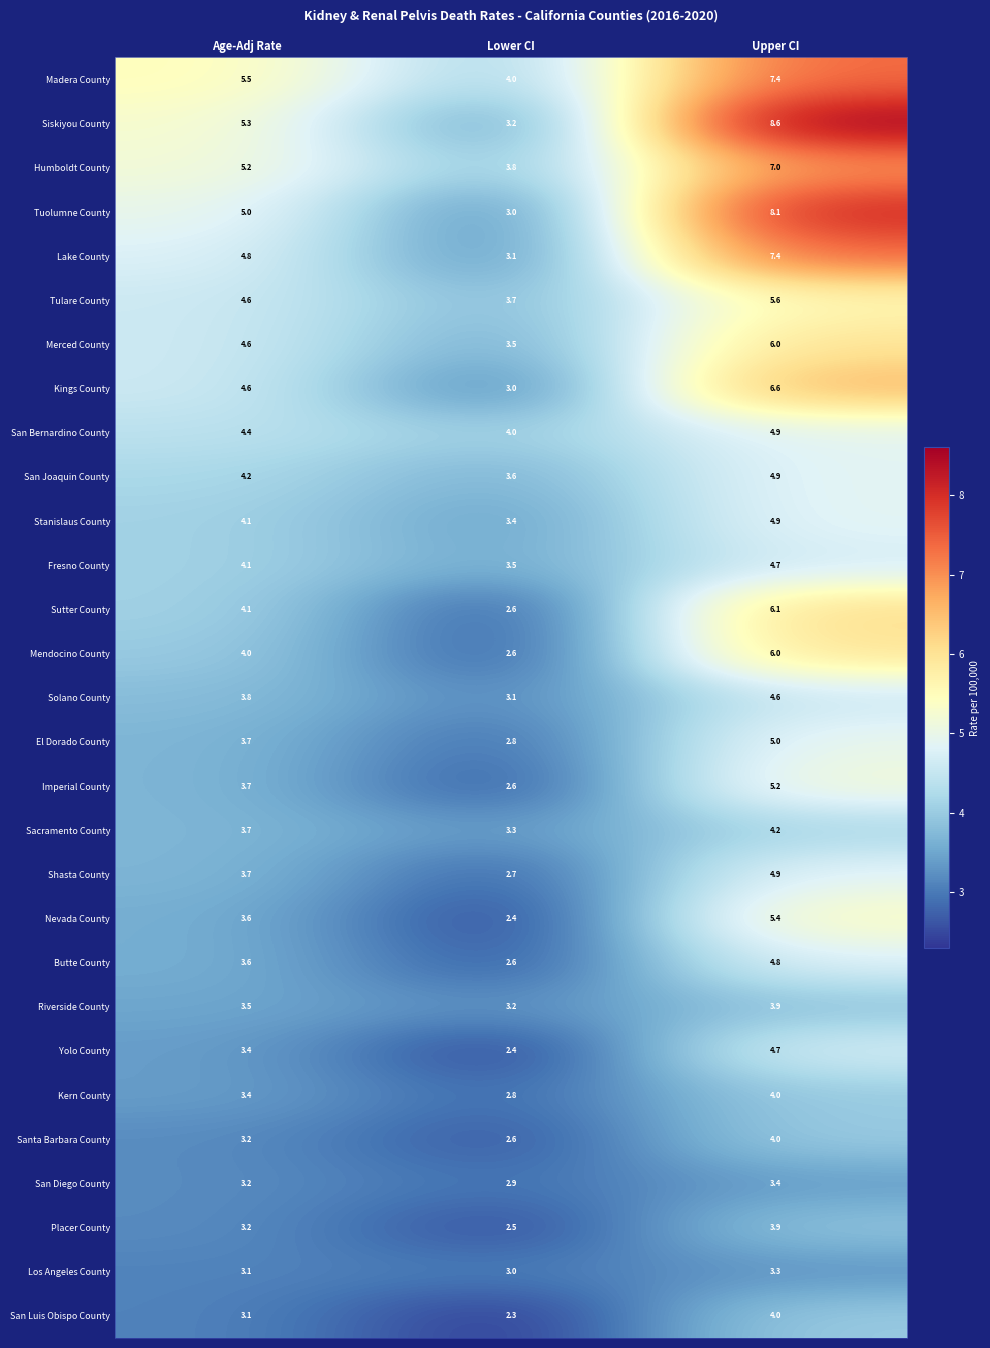

What is the total value across all series at Upper CI?

153.5